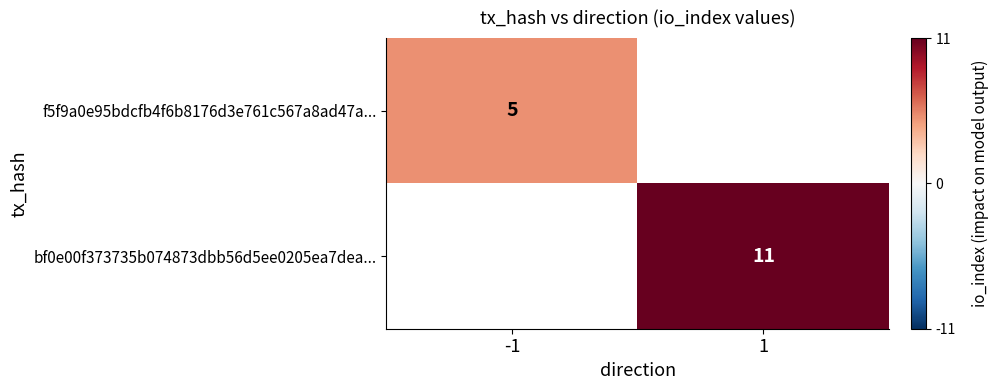

At how many categories does at least one series exceed 7?

1